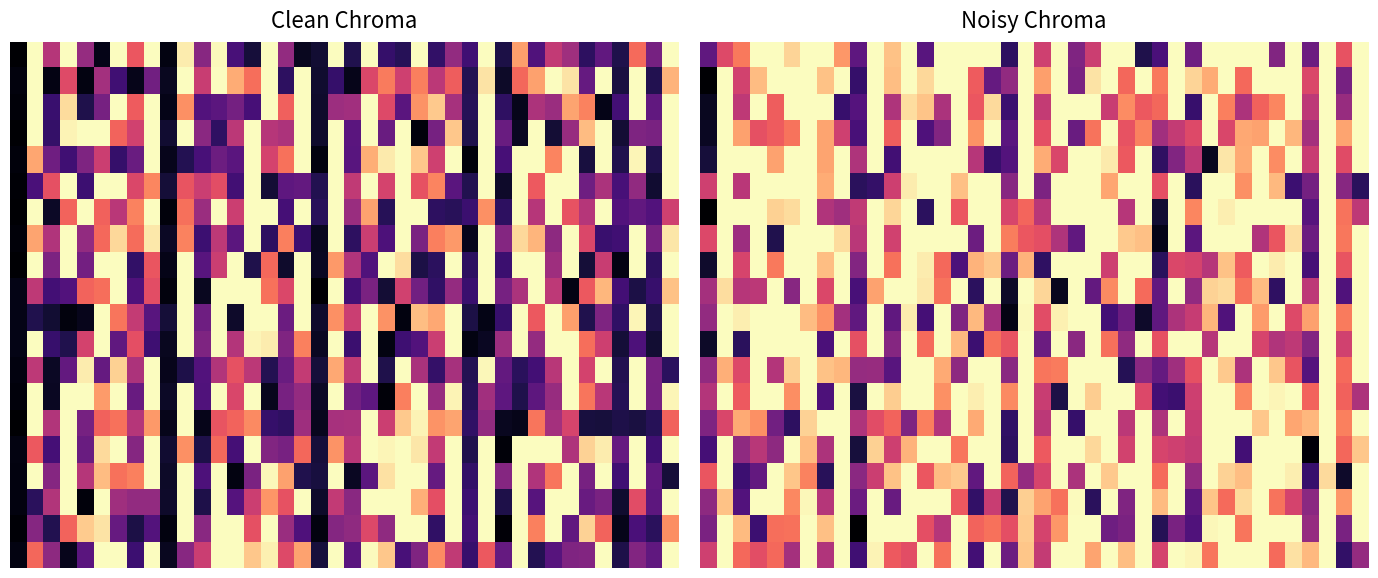

At which category does the chart reach its minimum across all series?

9